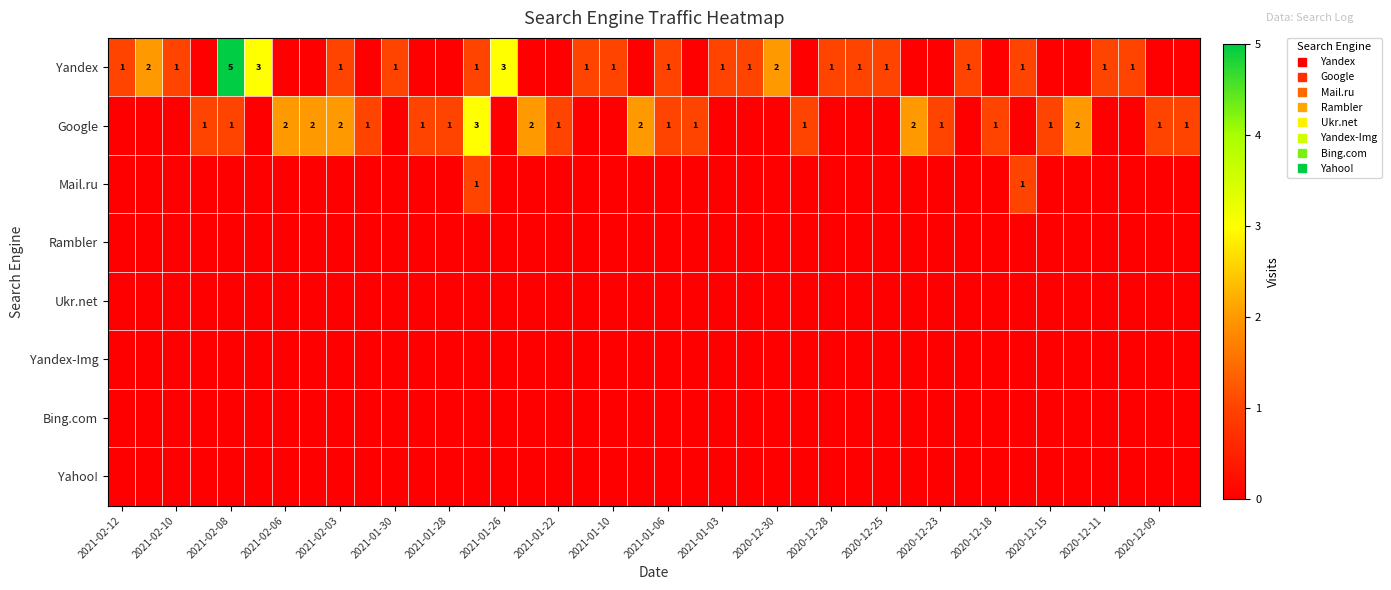

At which label is Rambler closest to 0?

2021-02-12